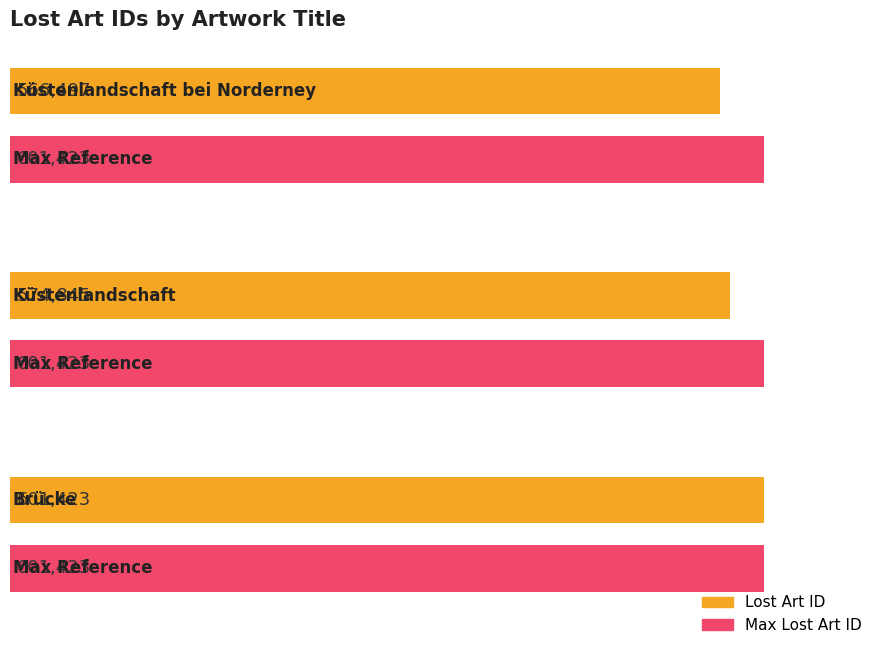

How many values are between 566497 and 601423?

3